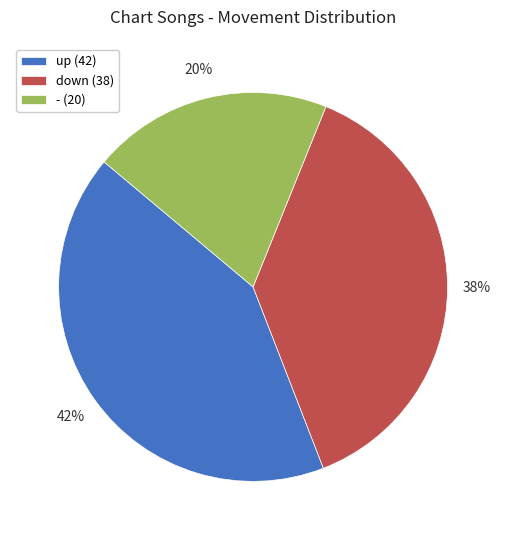

Combined, do up (42) and - (20) account for over 50%?

Yes